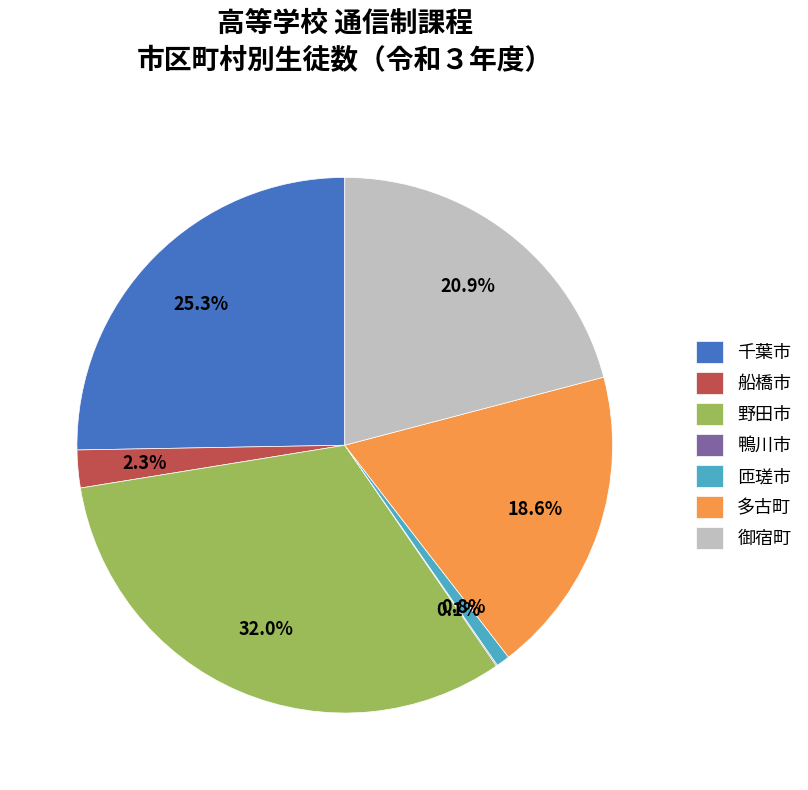

True or false: 野田市 accounts for 32% of the total.

True